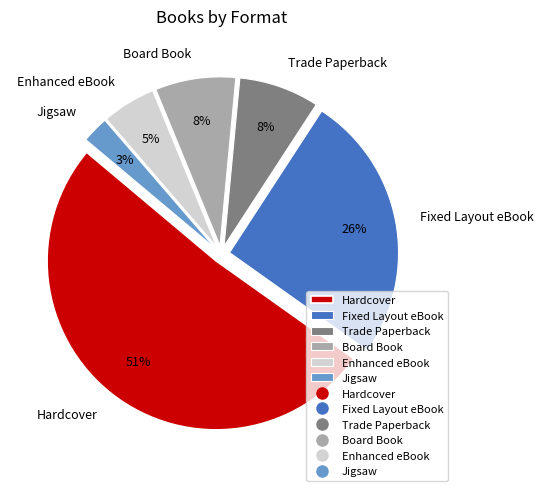

To the nearest percent, what is the combined percentage of Enhanced eBook and Fixed Layout eBook?

31%